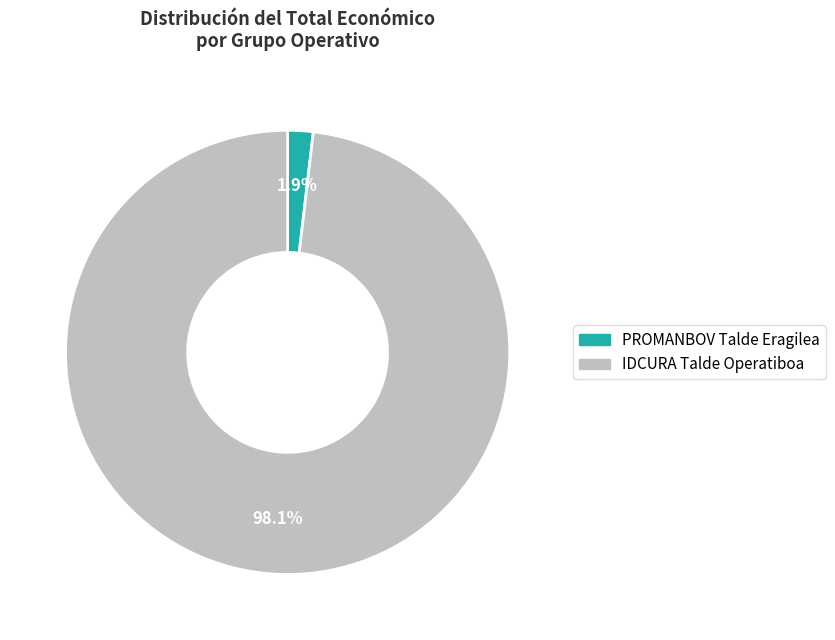

Does any single category account for the majority?

Yes